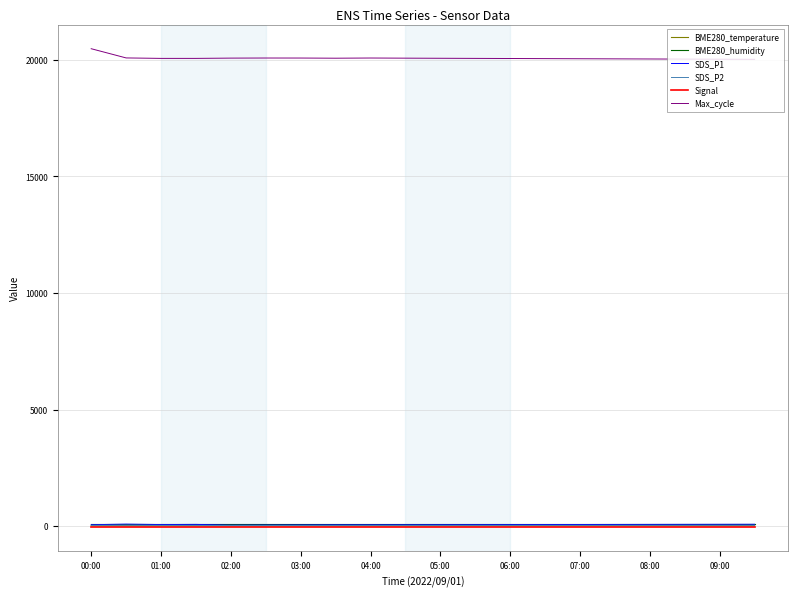

Which series has the largest total across all categories?

Max_cycle